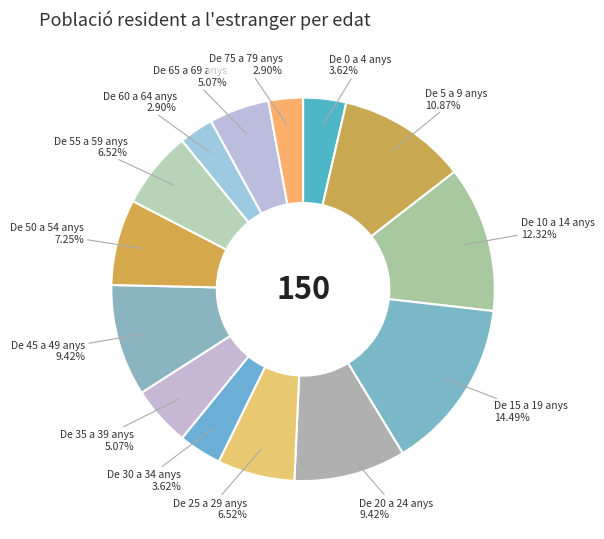

Count the number of slices in the pie.

14